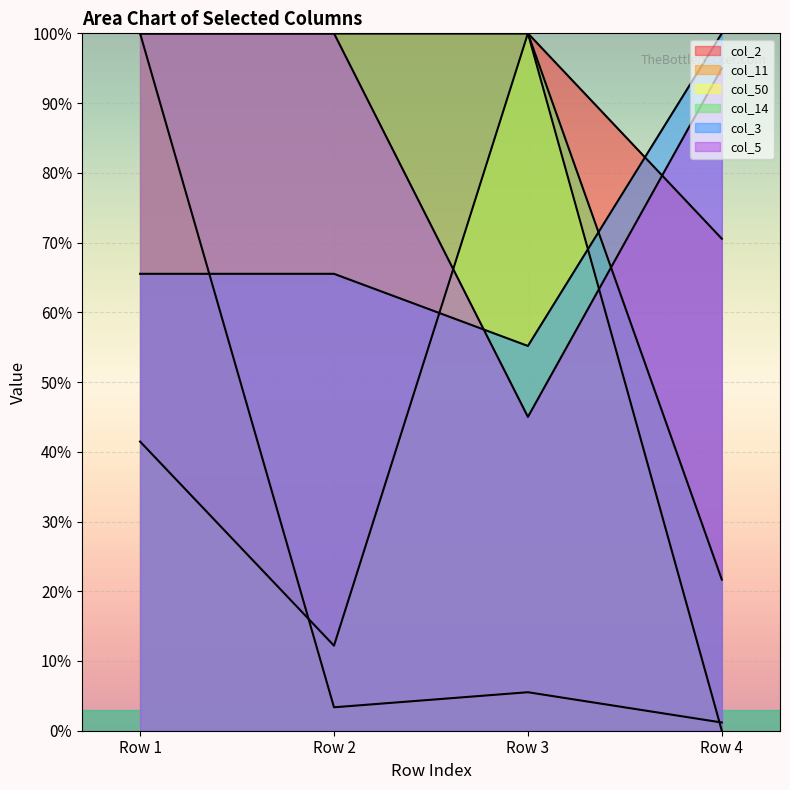

What is the total value across all series at Row 1?

507.0